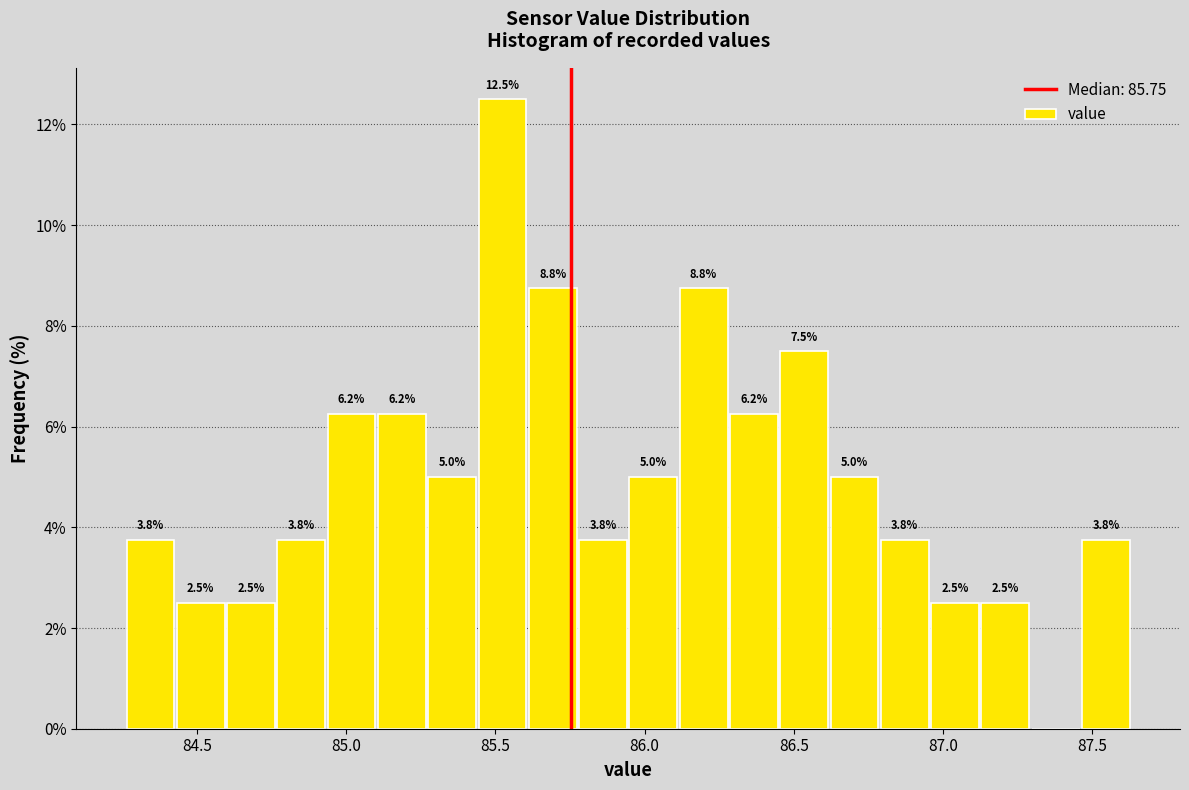

Around what value on the x-axis is the tallest bar? Give the approximate position of its centre, as read against the axis.

85.50